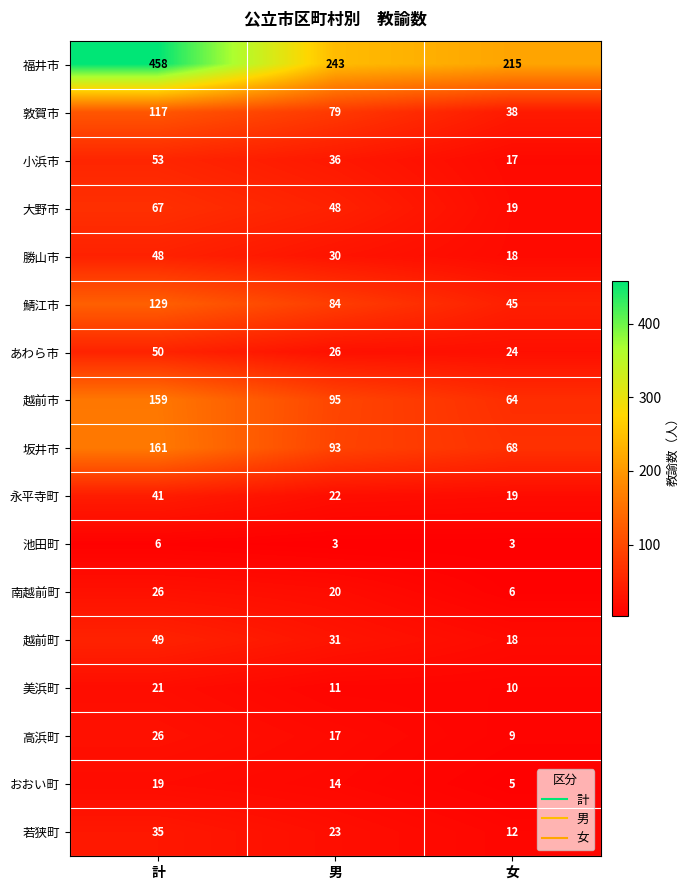

Is it true that 越前市 equals 64 at 女?

True